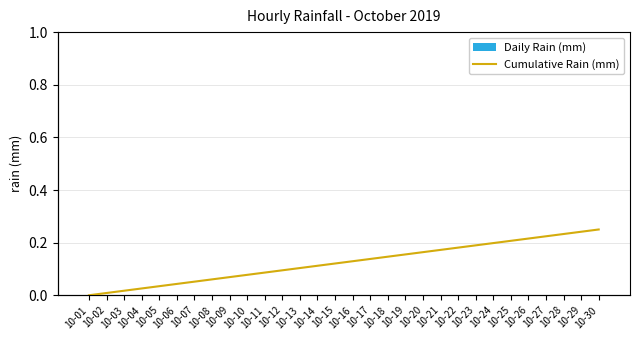

Where is Daily Rain (mm) nearest to the value 0?

10-01